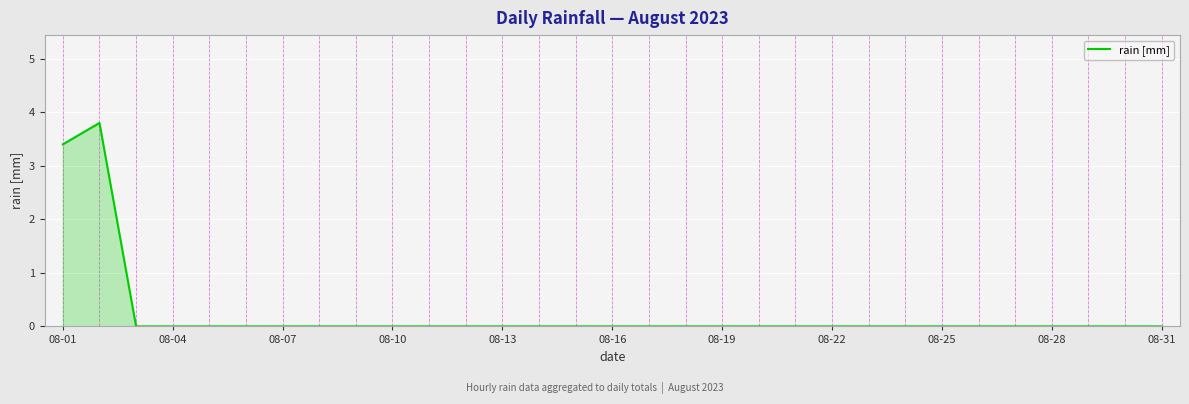

What is the difference between the maximum and minimum values?

3.8